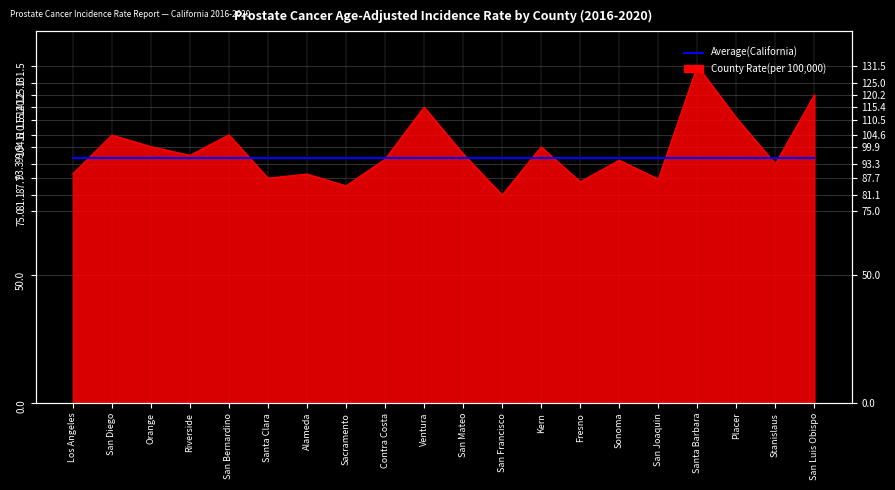

What is the greatest value displayed?

131.5